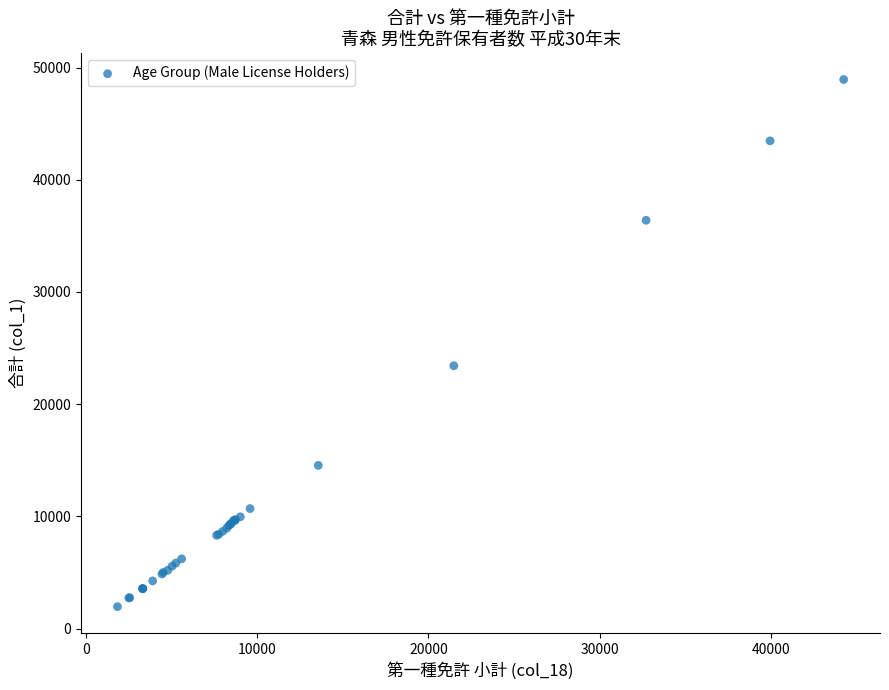

What Y value in the scatter plot is closest to 25447?

23425